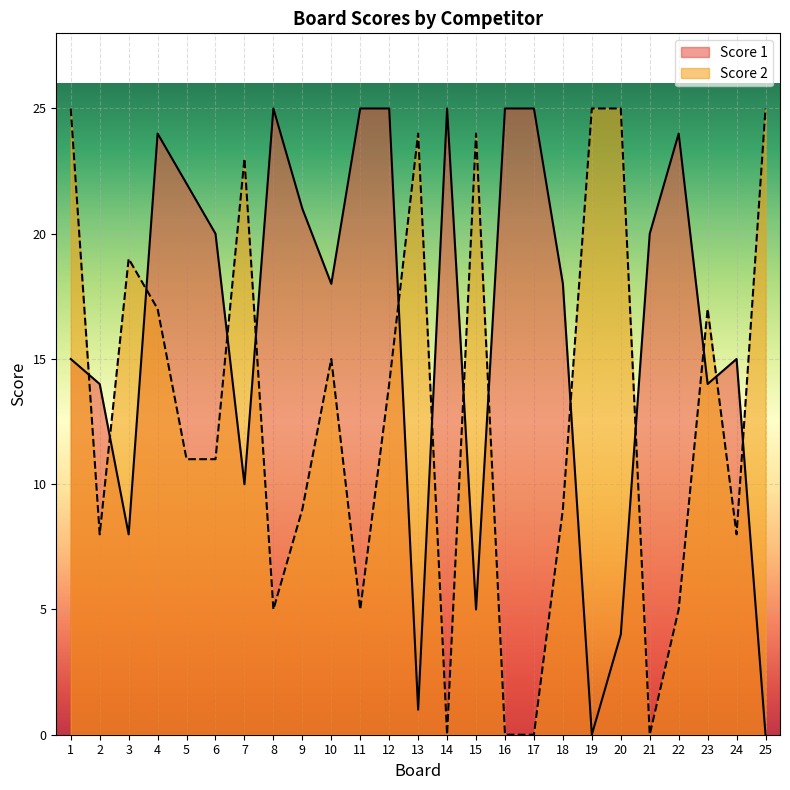

List the series in order of their peak value, lowest first.

Score 1, Score 2